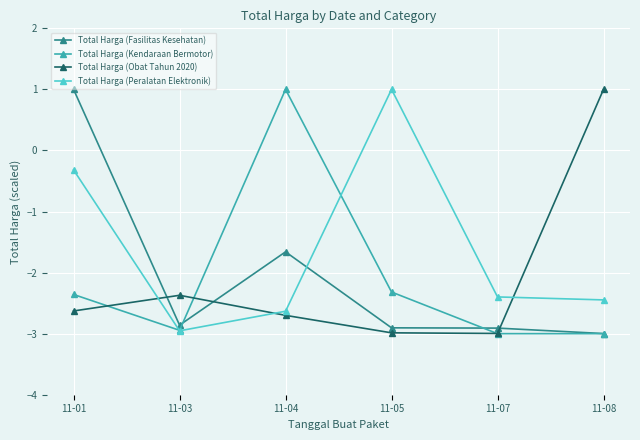

Which series changed the most between 11-07 and 11-08?

Total Harga (Obat Tahun 2020)